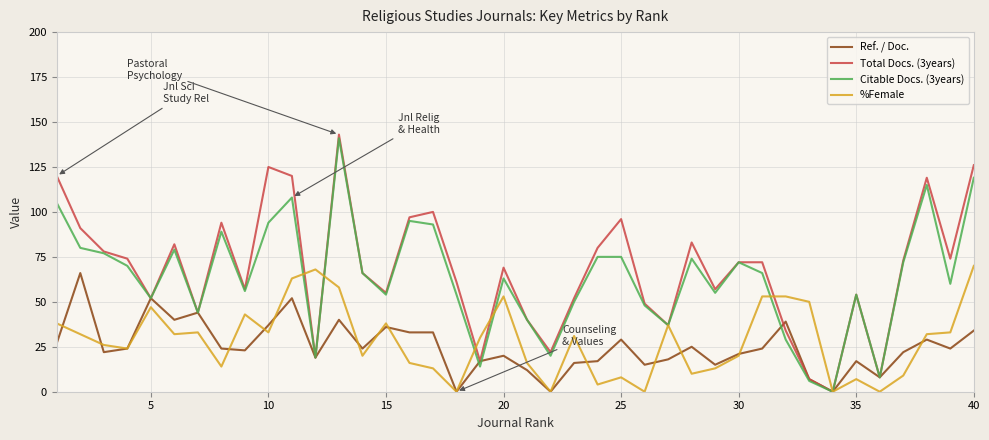

What is the maximum value shown in the chart?

143